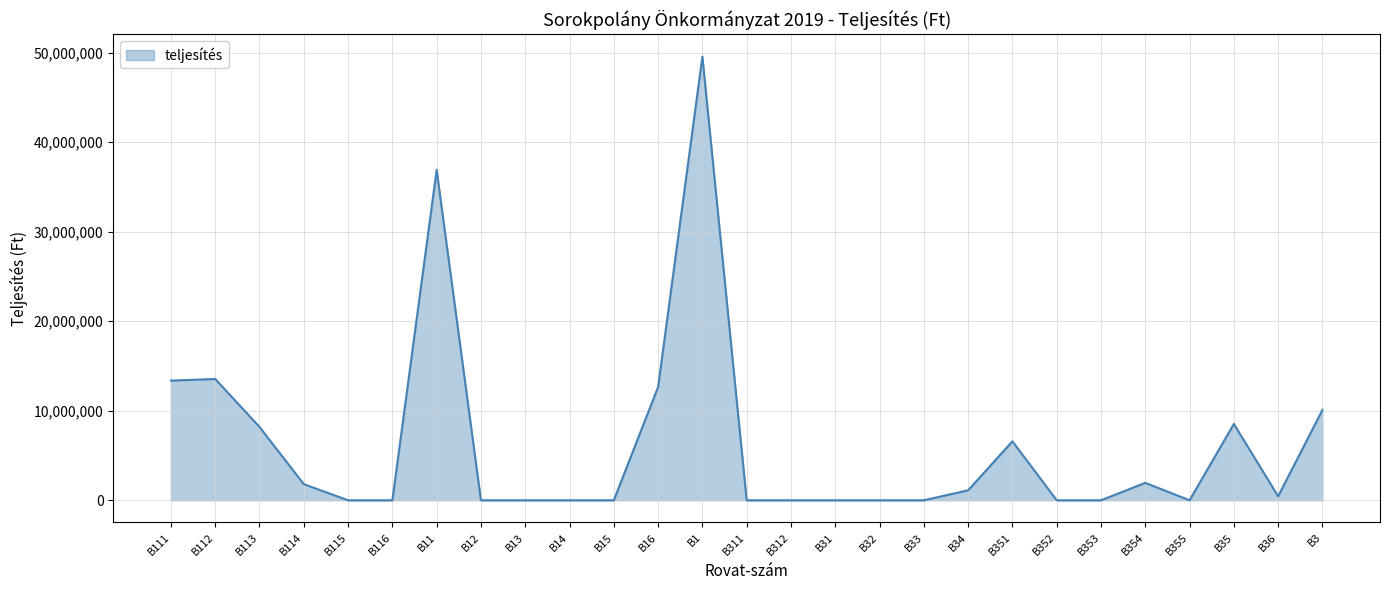

Is it true that the value at B352 is 0?

True